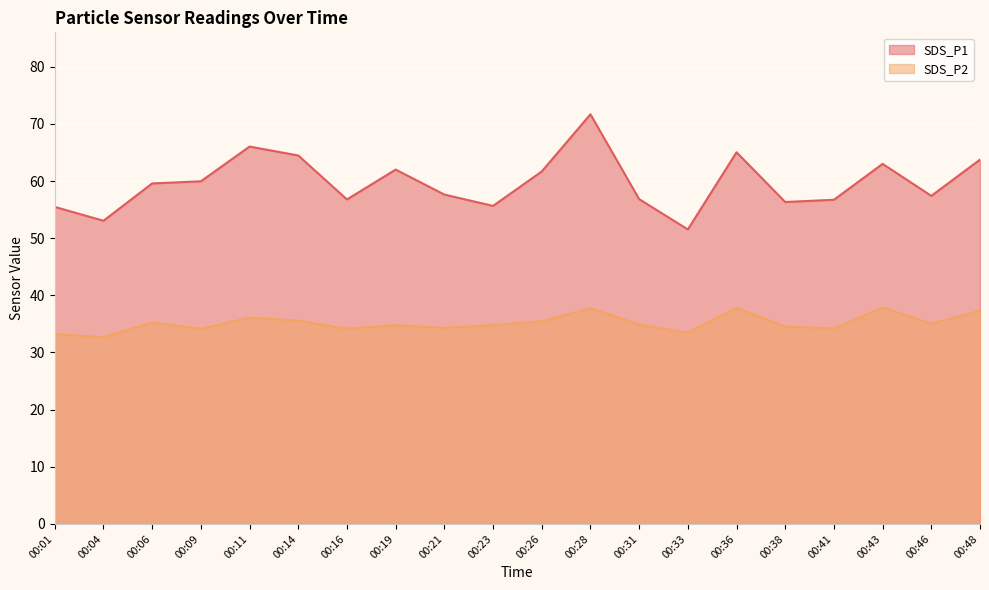

How many distinct data groups are displayed?

2